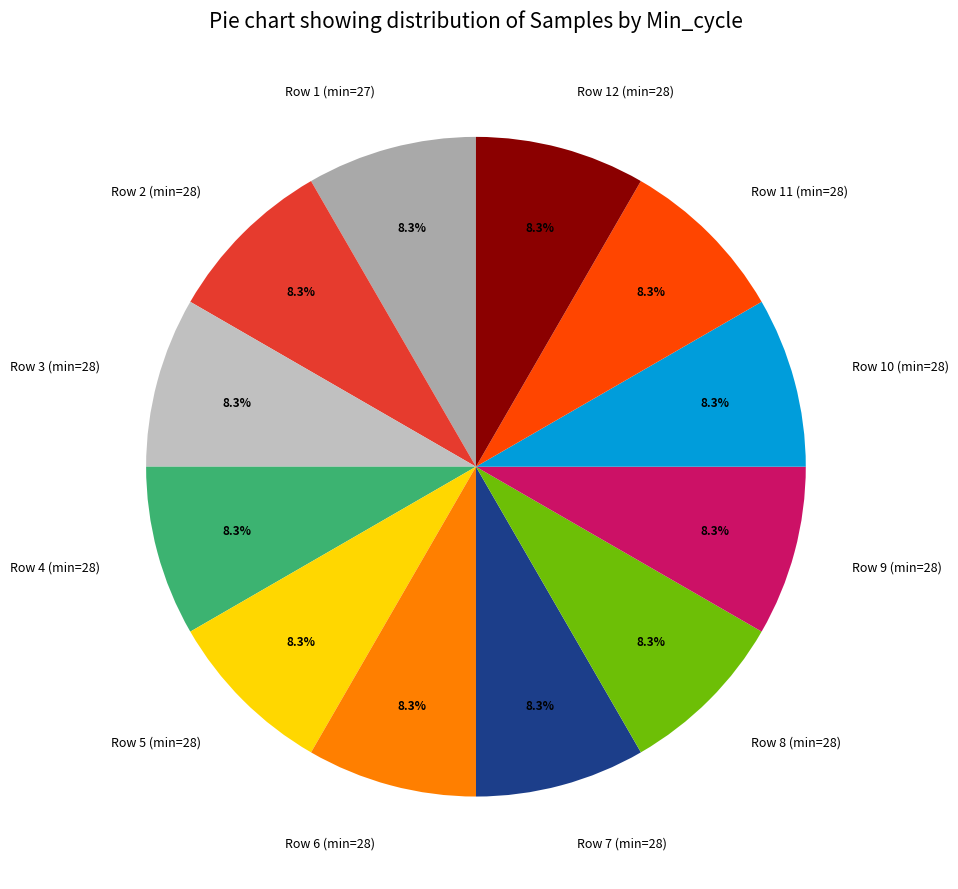

What is the ratio of the value at Row 2 (min=28) to the value at Row 3 (min=28)?

1.0